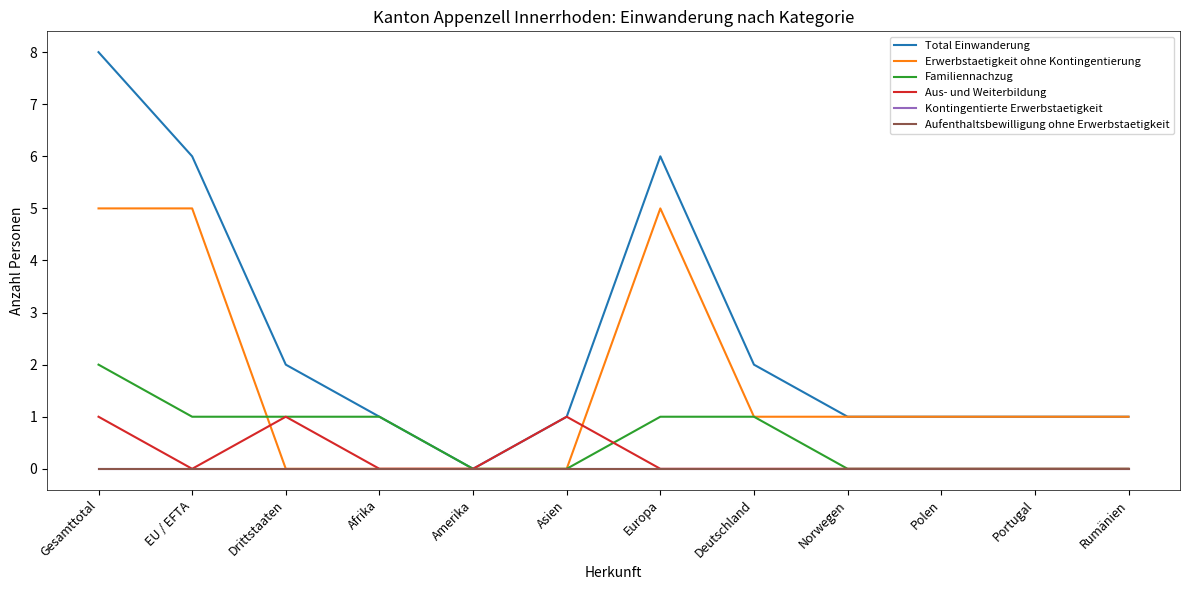

At Afrika, list the series in order from smallest to largest.

Erwerbstaetigkeit ohne Kontingentierung, Aus- und Weiterbildung, Kontingentierte Erwerbstaetigkeit, Aufenthaltsbewilligung ohne Erwerbstaetigkeit, Total Einwanderung, Familiennachzug